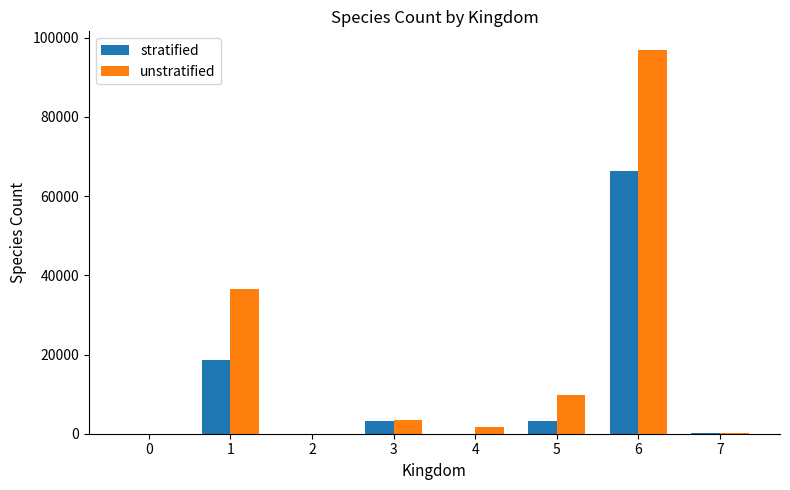

At which label is unstratified closest to 48396?

1